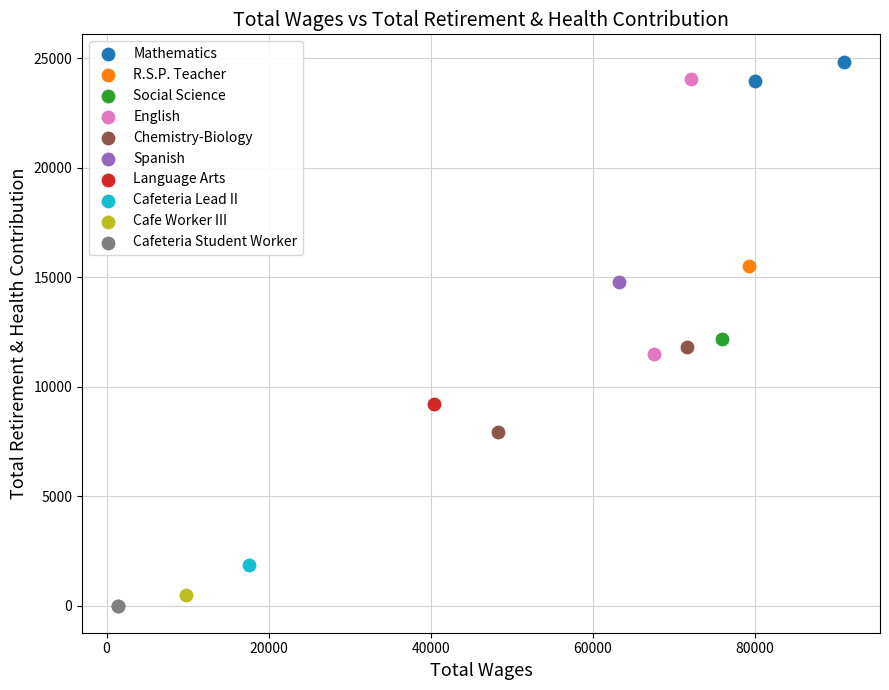

Which series reaches the minimum Y coordinate?

Cafeteria Student Worker